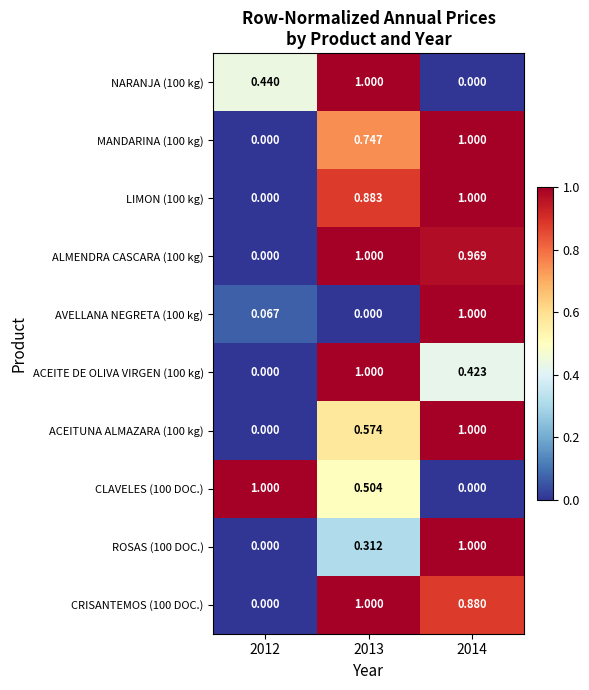

How many data points does each series have?

3